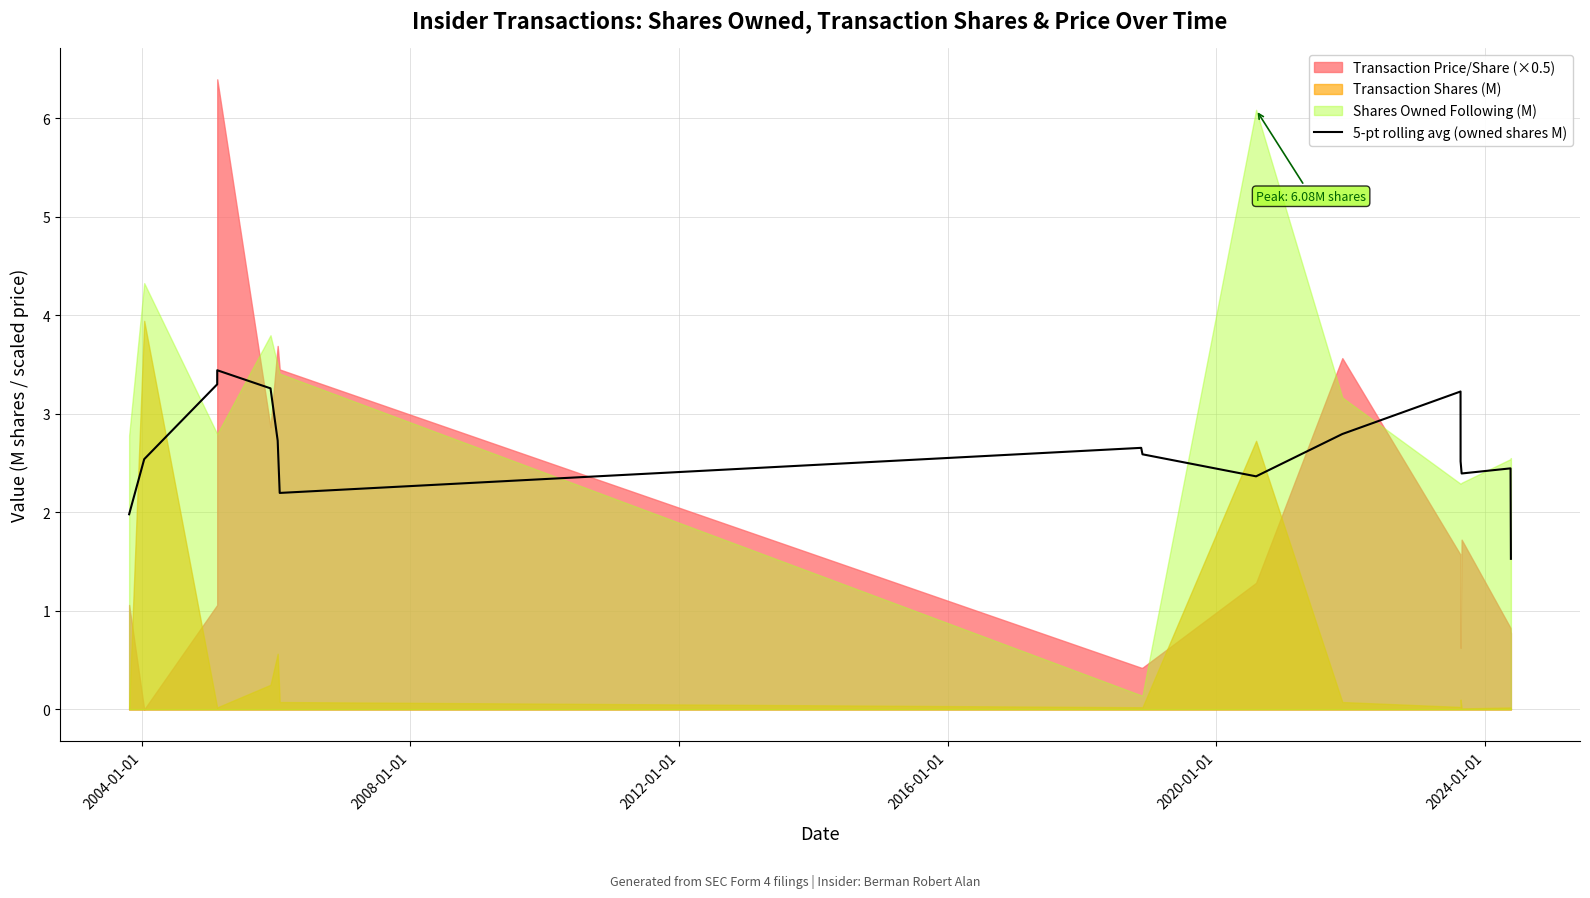

What is the lowest value of the 5-pt rolling avg (owned shares M) series?

1.5